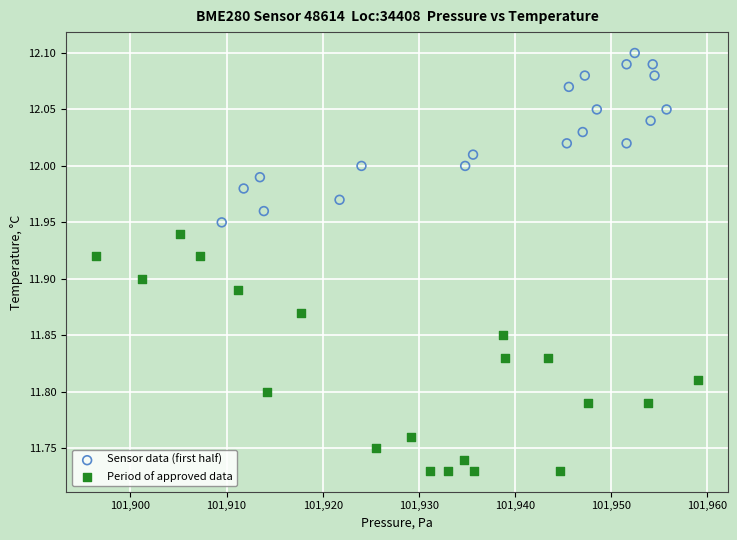

Which series has the widest spread of Y values?

Period of approved data